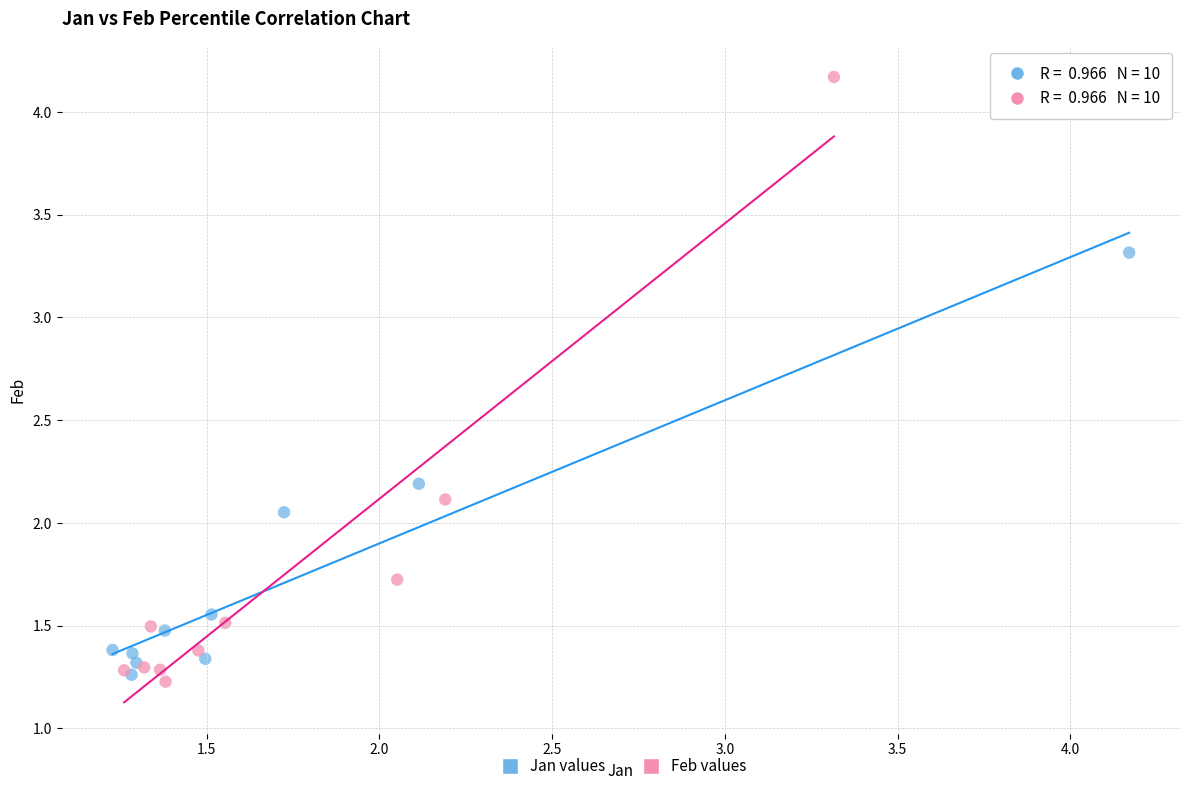

Which series has the largest Y range (max minus min)?

Feb values